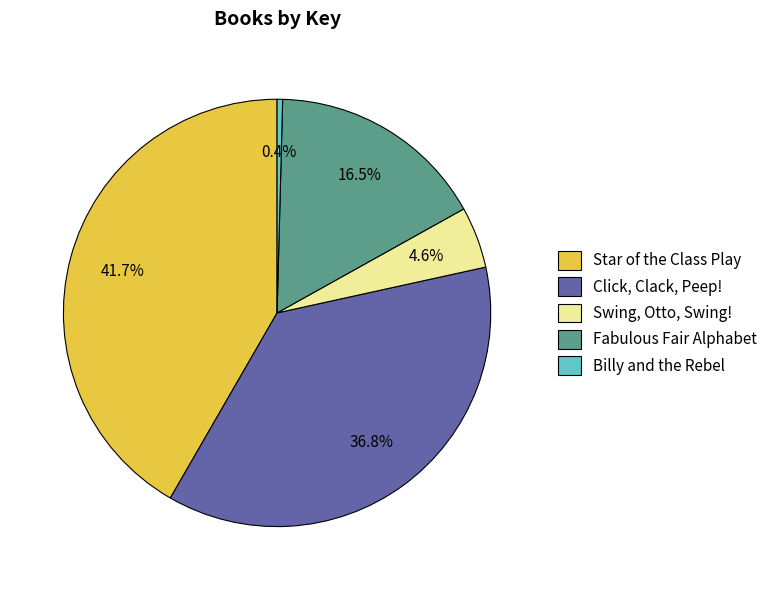

Is there a majority slice in this chart?

No